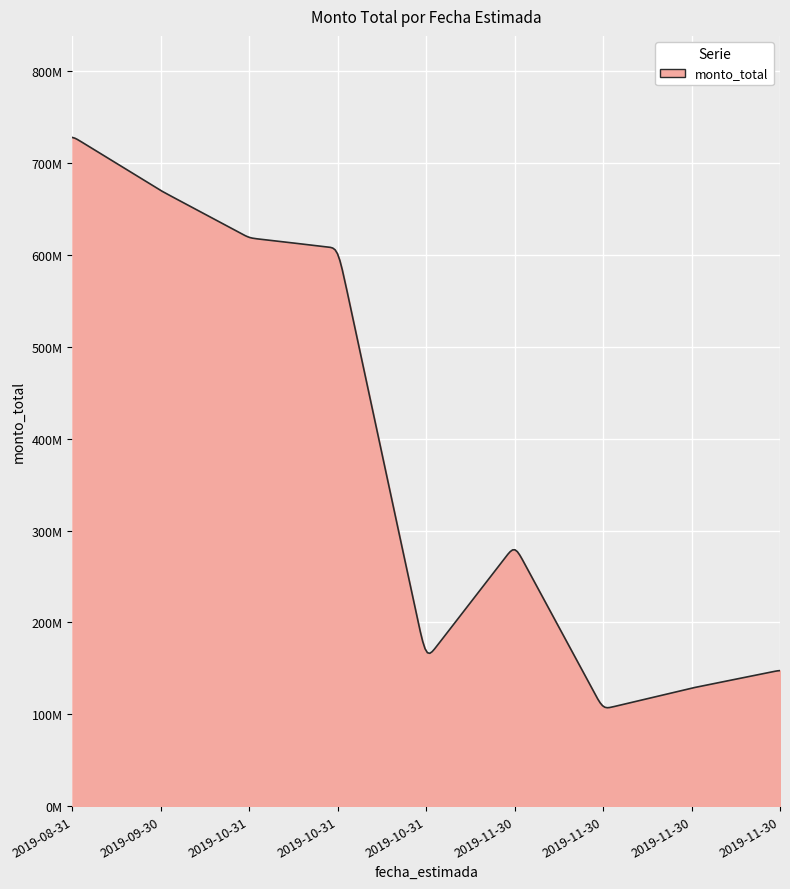

Does the chart display data point markers on the line(s)?

No